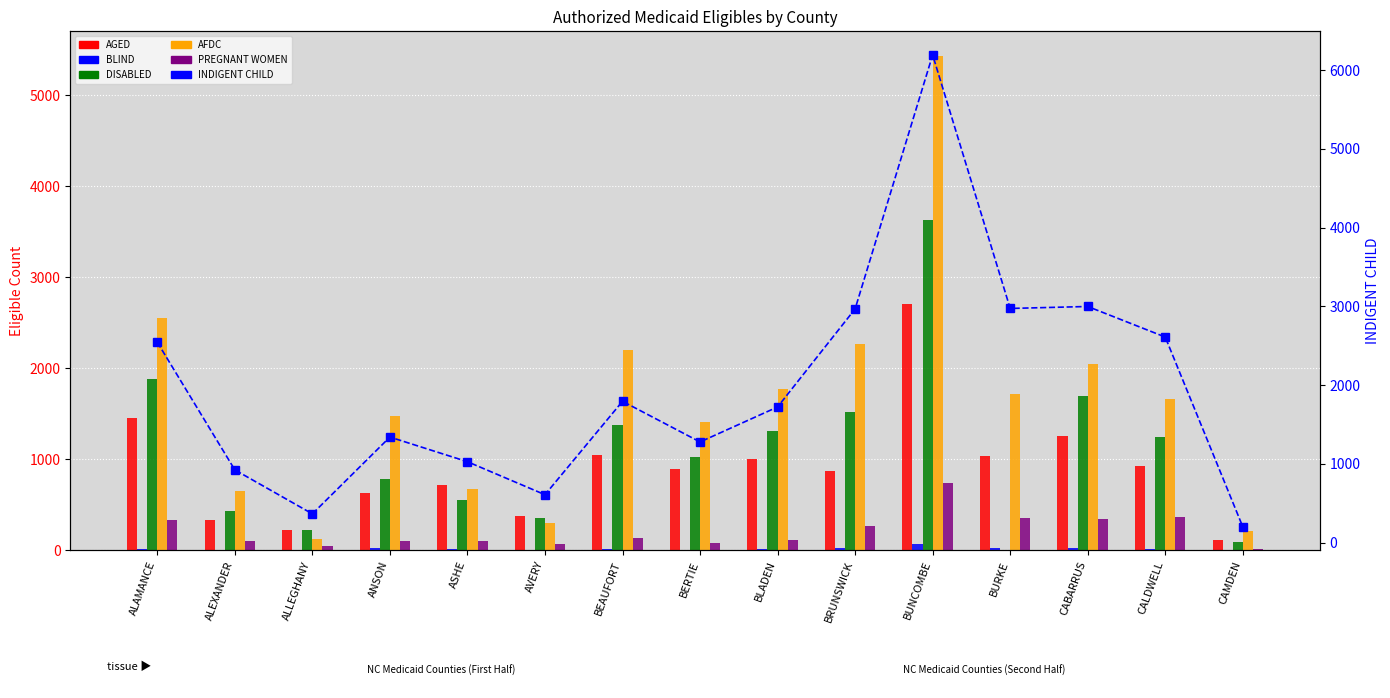

The AGED series shows 1970 at ALAMANCE. True or false?

False